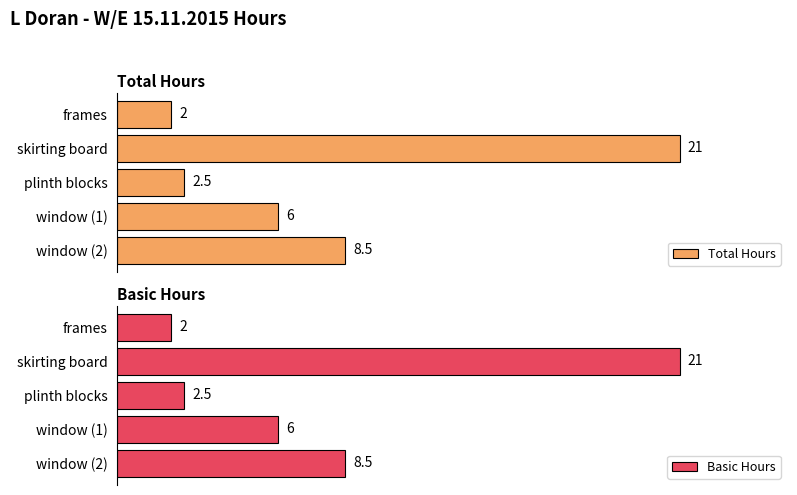

Which series has the largest total across all categories?

Total Hours